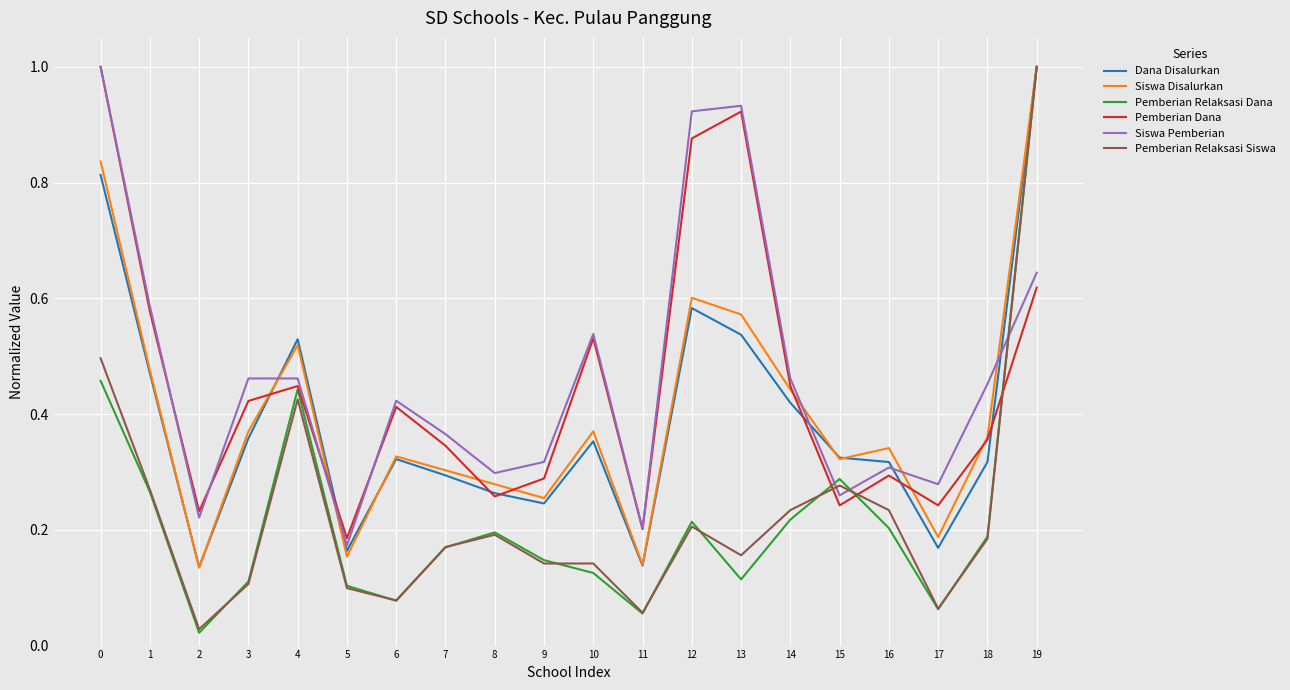

What is the total value across all series at 18?

1.9